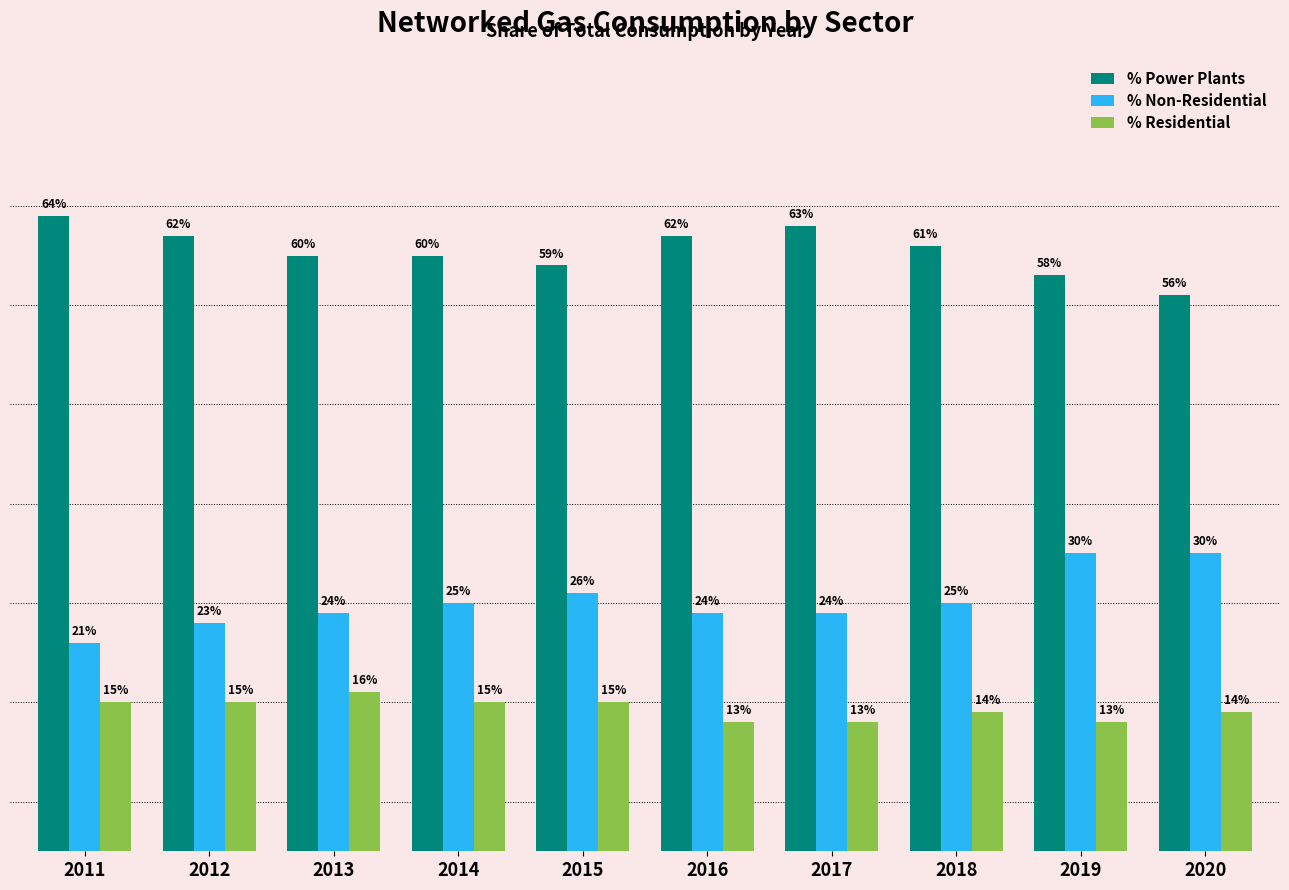

Is the value of % Residential at 2017 greater than the value of % Power Plants at 2013?

No